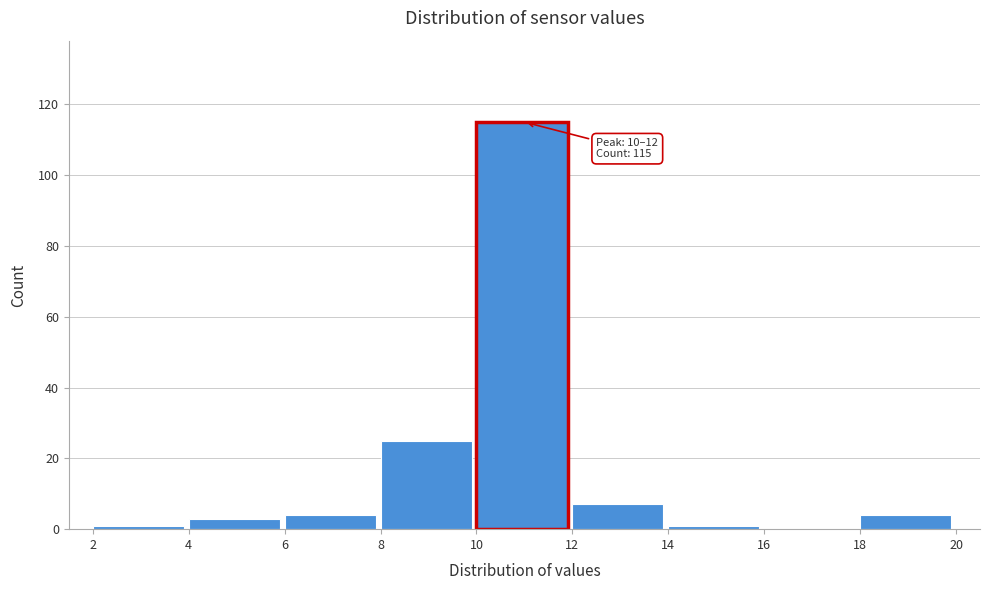

Which range on the x-axis has the tallest bar?

10 to 12